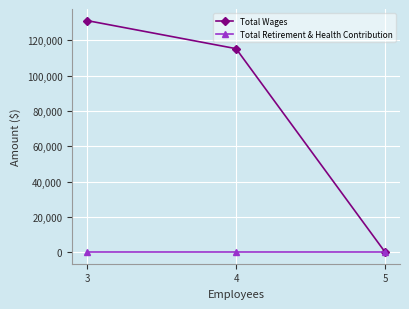

At how many categories does at least one series exceed 5875?

2